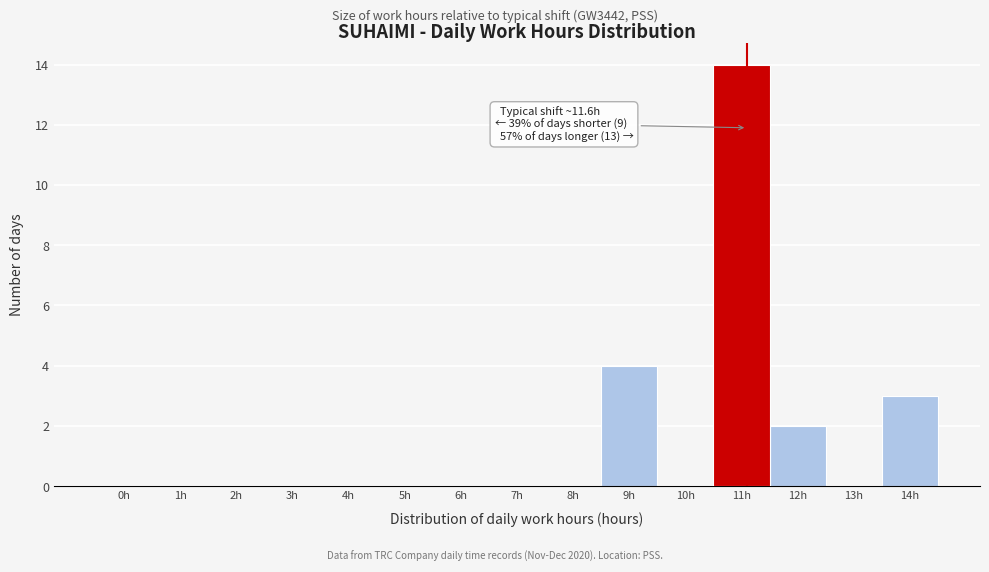

Reading left to right, what are all the values shown in this chart?

0h=0	1h=0	2h=0	3h=0	4h=0	5h=0	6h=0	7h=0	8h=0	9h=4	10h=0	11h=14	12h=2	13h=0	14h=3